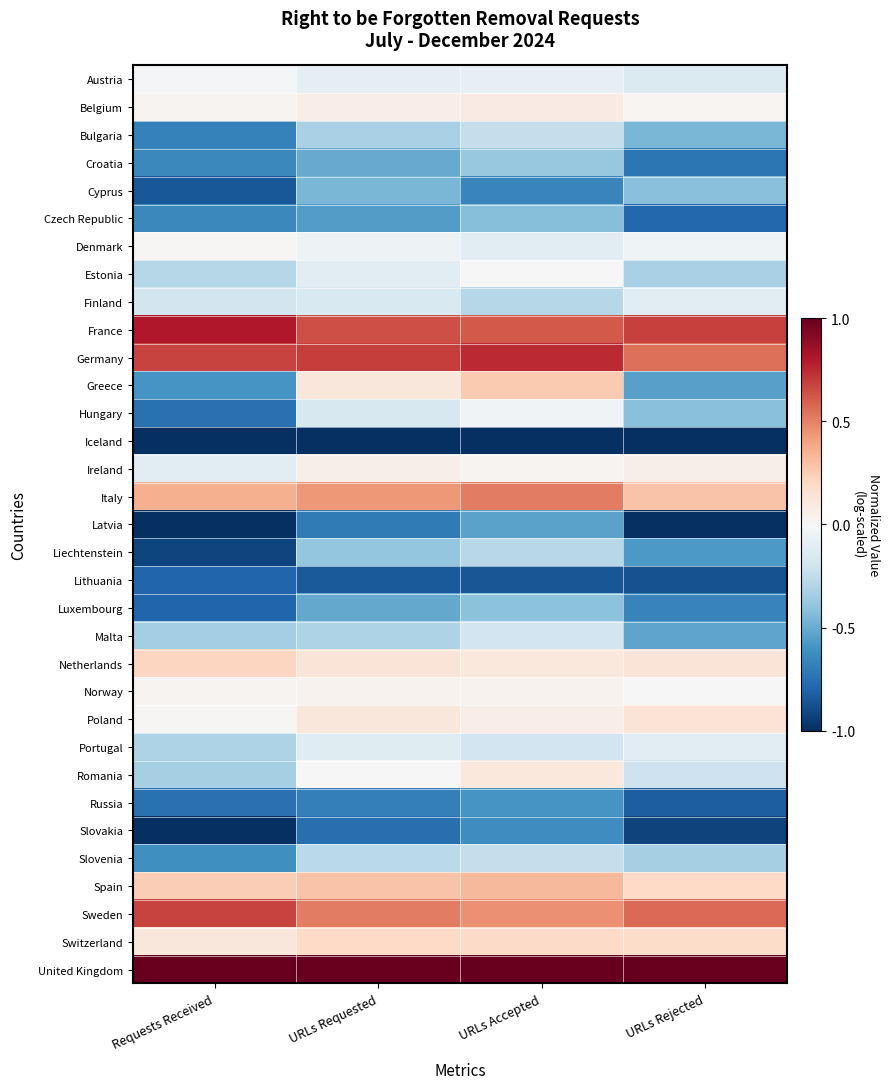

Reading left to right, transcribe all the data shown in this chart.

Austria: Requests Received=-0.0	URLs Requested=-0.1	URLs Accepted=-0.1	URLs Rejected=-0.1
Belgium: Requests Received=0.0	URLs Requested=0.1	URLs Accepted=0.1	URLs Rejected=0.0
Bulgaria: Requests Received=-0.7	URLs Requested=-0.3	URLs Accepted=-0.2	URLs Rejected=-0.5
Croatia: Requests Received=-0.6	URLs Requested=-0.5	URLs Accepted=-0.4	URLs Rejected=-0.7
Cyprus: Requests Received=-0.8	URLs Requested=-0.5	URLs Accepted=-0.7	URLs Rejected=-0.4
Czech Republic: Requests Received=-0.6	URLs Requested=-0.6	URLs Accepted=-0.4	URLs Rejected=-0.8
Denmark: Requests Received=0.0	URLs Requested=-0.1	URLs Accepted=-0.1	URLs Rejected=-0.0
Estonia: Requests Received=-0.3	URLs Requested=-0.1	URLs Accepted=-0.0	URLs Rejected=-0.3
Finland: Requests Received=-0.2	URLs Requested=-0.2	URLs Accepted=-0.3	URLs Rejected=-0.1
France: Requests Received=0.8	URLs Requested=0.6	URLs Accepted=0.6	URLs Rejected=0.7
Germany: Requests Received=0.7	URLs Requested=0.7	URLs Accepted=0.7	URLs Rejected=0.6
Greece: Requests Received=-0.6	URLs Requested=0.1	URLs Accepted=0.3	URLs Rejected=-0.5
Hungary: Requests Received=-0.7	URLs Requested=-0.2	URLs Accepted=-0.0	URLs Rejected=-0.4
Iceland: Requests Received=-1.0	URLs Requested=-1.0	URLs Accepted=-1.0	URLs Rejected=-1.0
Ireland: Requests Received=-0.1	URLs Requested=0.1	URLs Accepted=0.0	URLs Rejected=0.1
Italy: Requests Received=0.4	URLs Requested=0.4	URLs Accepted=0.5	URLs Rejected=0.3
Latvia: Requests Received=-1.0	URLs Requested=-0.7	URLs Accepted=-0.5	URLs Rejected=-1.0
Liechtenstein: Requests Received=-0.9	URLs Requested=-0.4	URLs Accepted=-0.3	URLs Rejected=-0.6
Lithuania: Requests Received=-0.8	URLs Requested=-0.8	URLs Accepted=-0.9	URLs Rejected=-0.9
Luxembourg: Requests Received=-0.8	URLs Requested=-0.5	URLs Accepted=-0.4	URLs Rejected=-0.7
Malta: Requests Received=-0.3	URLs Requested=-0.3	URLs Accepted=-0.2	URLs Rejected=-0.5
Netherlands: Requests Received=0.2	URLs Requested=0.1	URLs Accepted=0.1	URLs Rejected=0.1
Norway: Requests Received=0.0	URLs Requested=0.0	URLs Accepted=0.0	URLs Rejected=0.0
Poland: Requests Received=0.0	URLs Requested=0.1	URLs Accepted=0.1	URLs Rejected=0.1
Portugal: Requests Received=-0.3	URLs Requested=-0.1	URLs Accepted=-0.2	URLs Rejected=-0.1
Romania: Requests Received=-0.3	URLs Requested=0.0	URLs Accepted=0.1	URLs Rejected=-0.2
Russia: Requests Received=-0.7	URLs Requested=-0.7	URLs Accepted=-0.6	URLs Rejected=-0.8
Slovakia: Requests Received=-1.0	URLs Requested=-0.8	URLs Accepted=-0.6	URLs Rejected=-0.9
Slovenia: Requests Received=-0.6	URLs Requested=-0.3	URLs Accepted=-0.2	URLs Rejected=-0.3
Spain: Requests Received=0.2	URLs Requested=0.3	URLs Accepted=0.3	URLs Rejected=0.2
Sweden: Requests Received=0.7	URLs Requested=0.5	URLs Accepted=0.5	URLs Rejected=0.6
Switzerland: Requests Received=0.1	URLs Requested=0.2	URLs Accepted=0.2	URLs Rejected=0.2
United Kingdom: Requests Received=1.0	URLs Requested=1.0	URLs Accepted=1.0	URLs Rejected=1.0